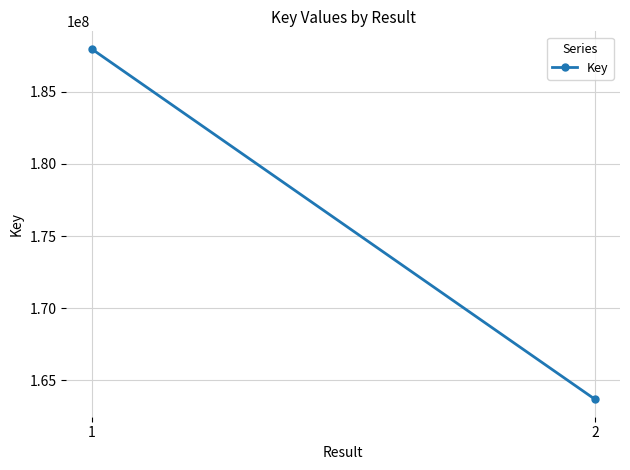

How many data points does each series have?

2